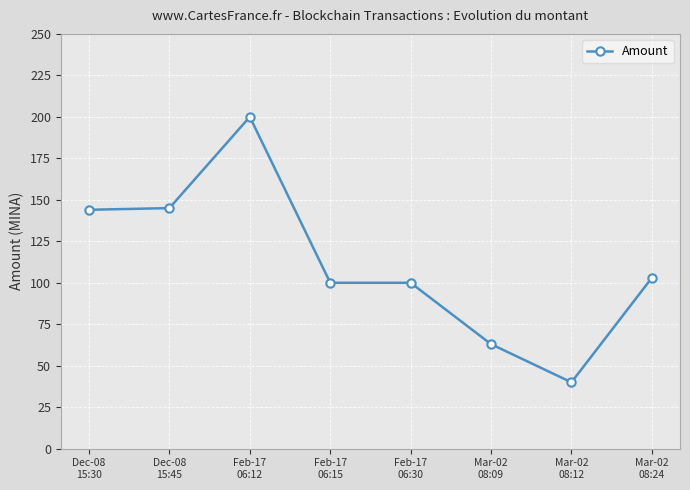

What is the average value?

111.9